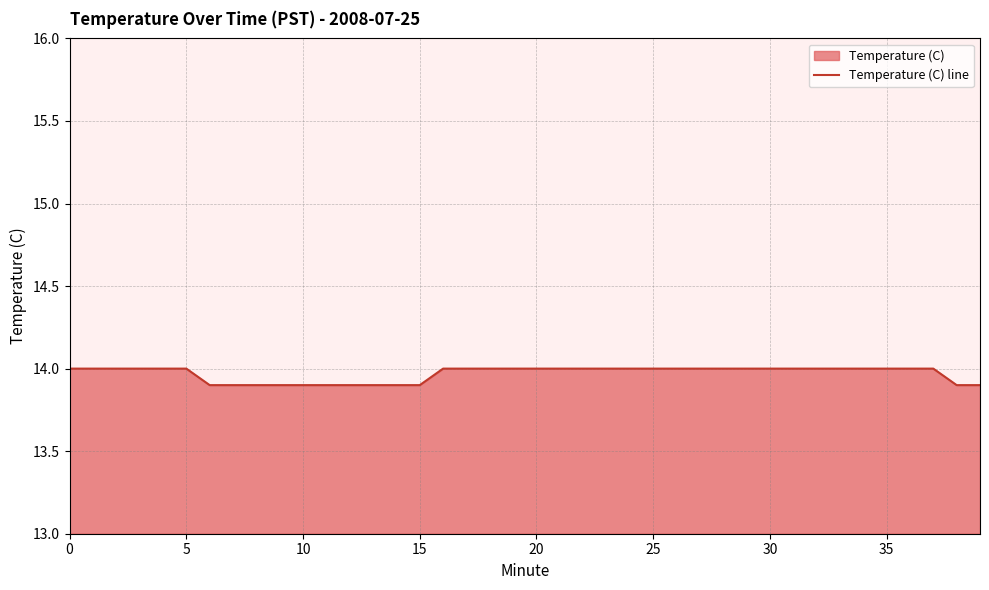

What is the minimum value shown in the chart?

13.9